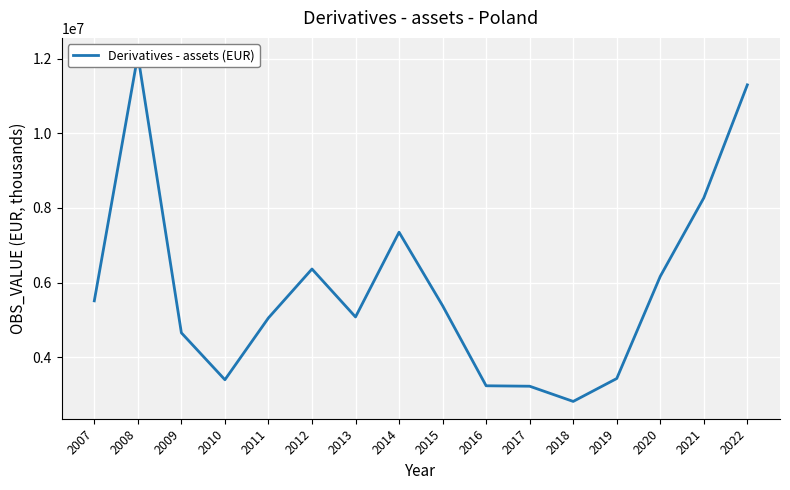

Which label corresponds to the largest value in the chart?

2008